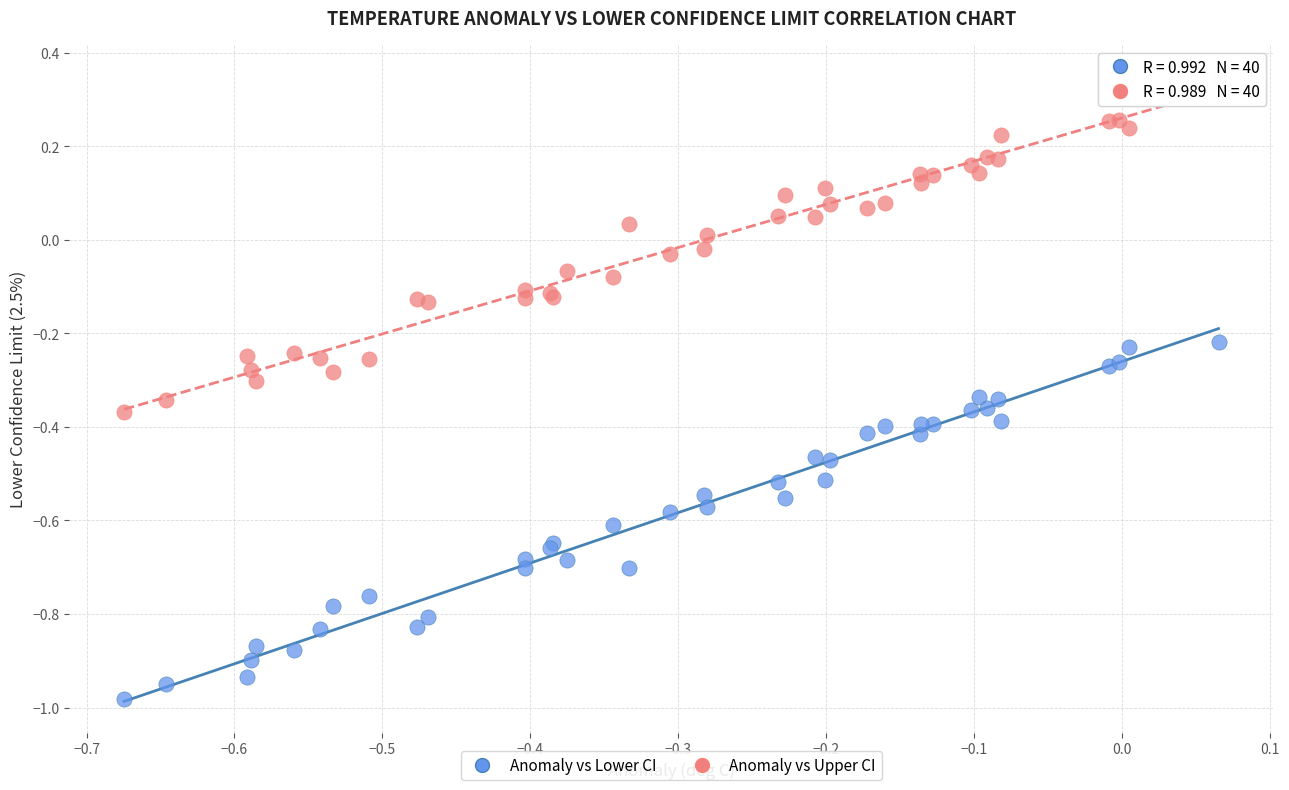

Which series contains the lowest Y value?

Anomaly vs Lower CI